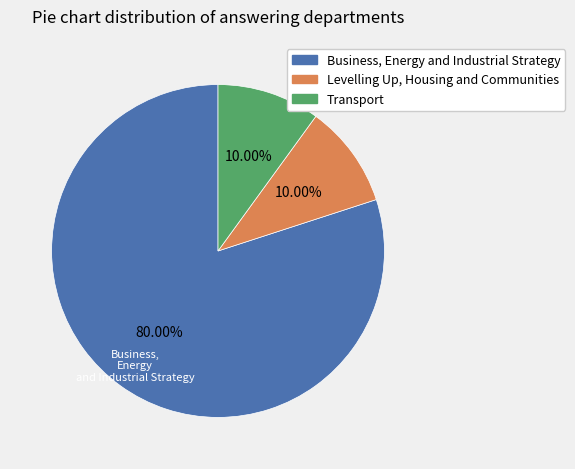

Is there any slice that represents more than half of the pie?

Yes